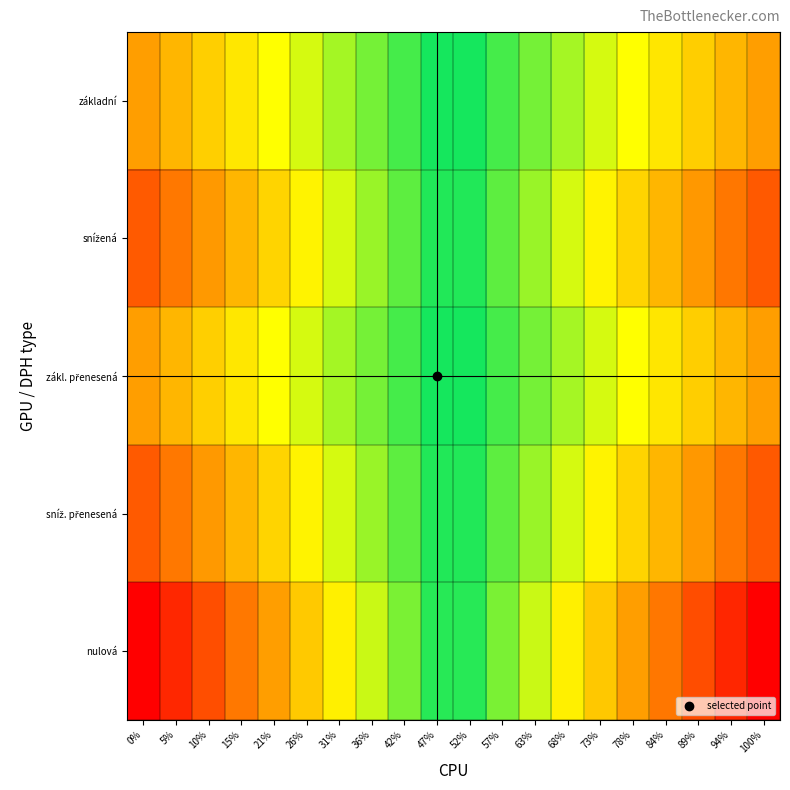

At which category is the sum across all series the highest?

100%